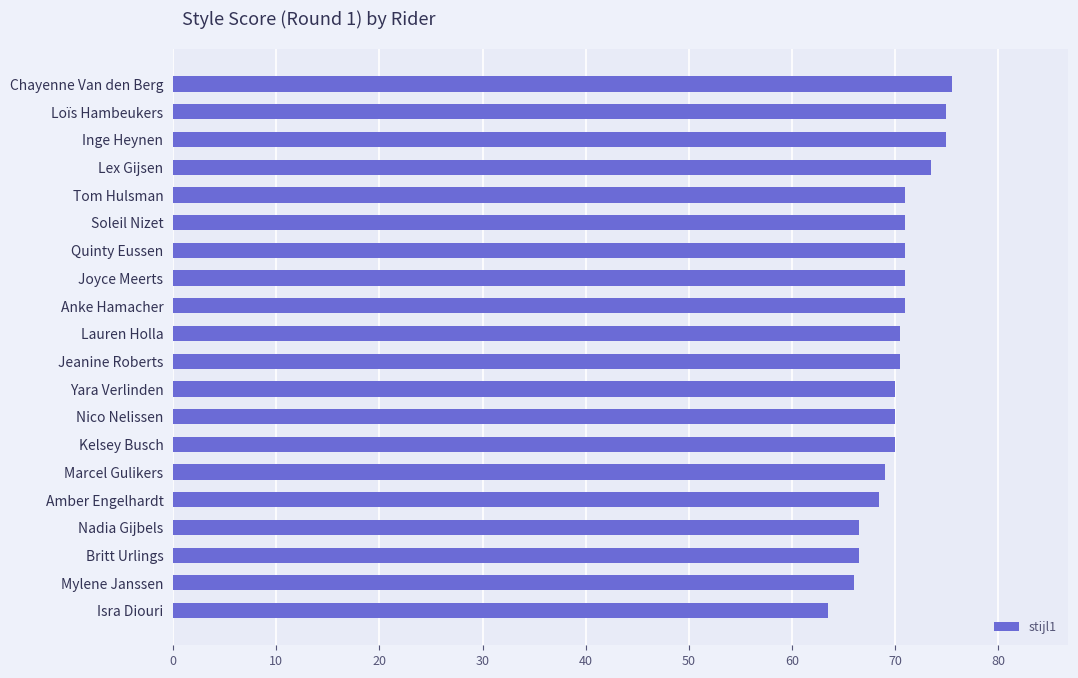

What value does the data have at Lex Gijsen?

73.5